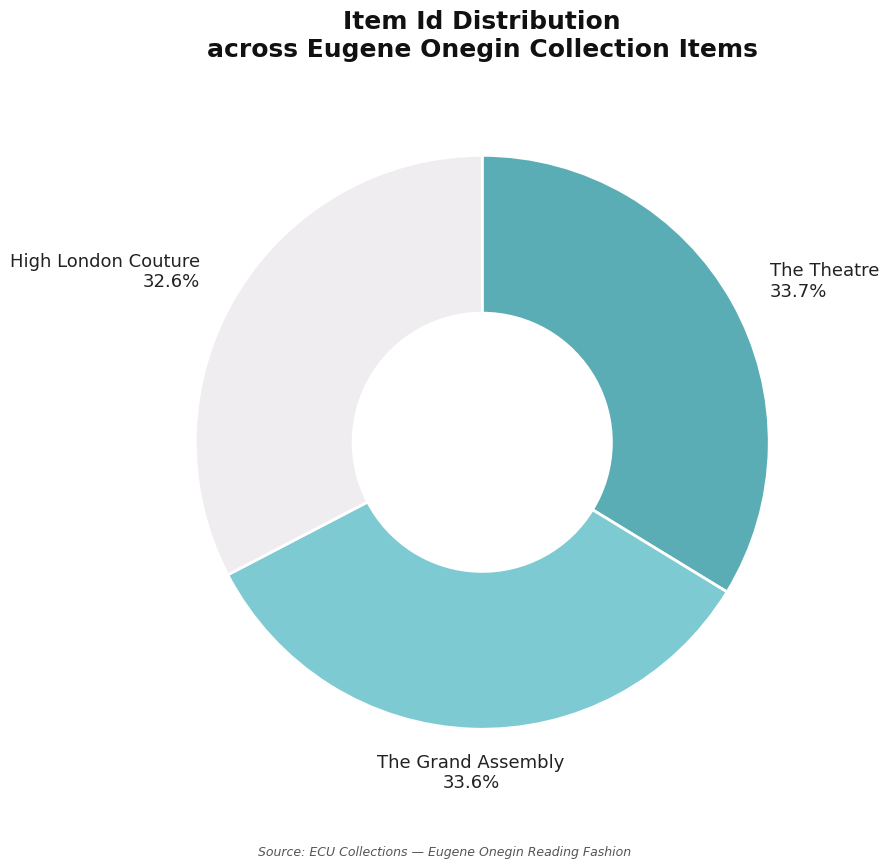

What is the smallest slice in the pie chart?

High London Couture